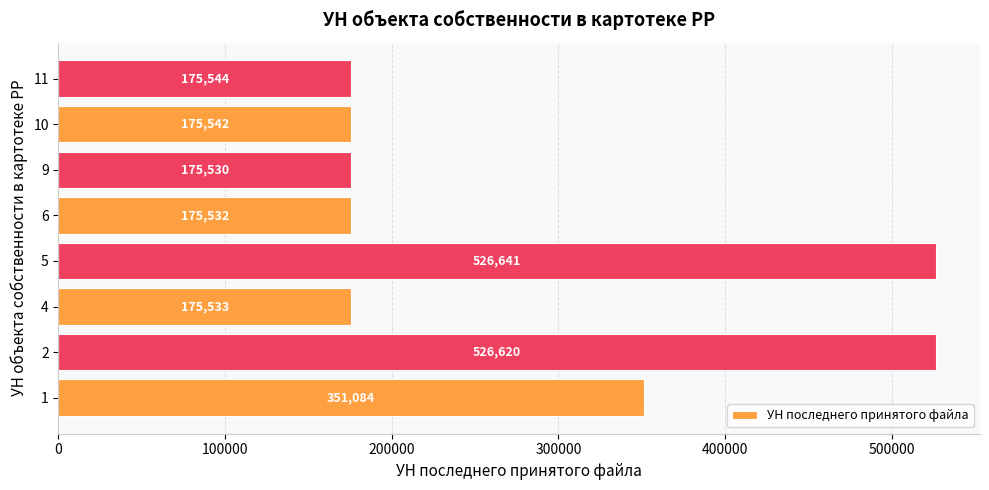

What is the sum of all values?

2282026